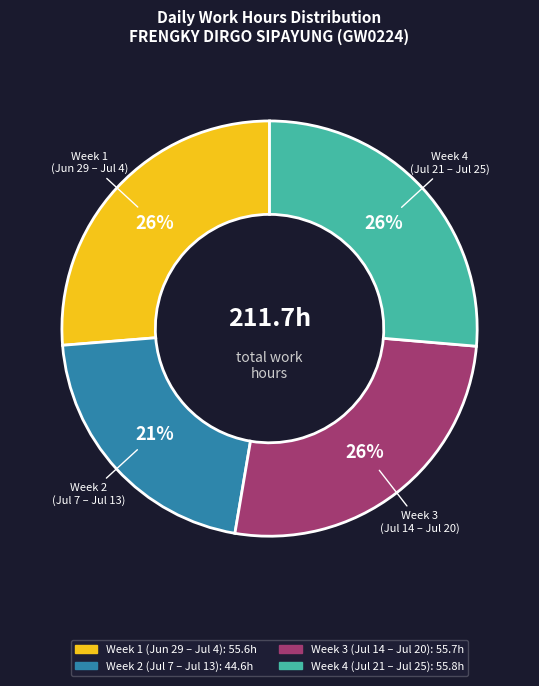

Does any single category account for the majority?

No